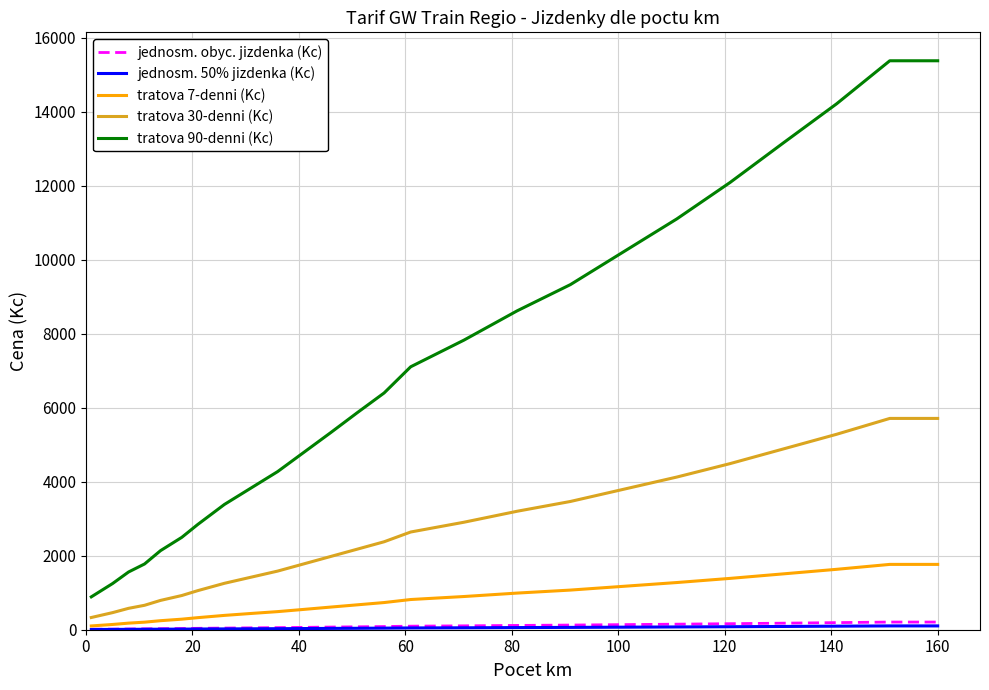

True or false: tratova 30-denni (Kc) and tratova 90-denni (Kc) intersect in this chart.

False